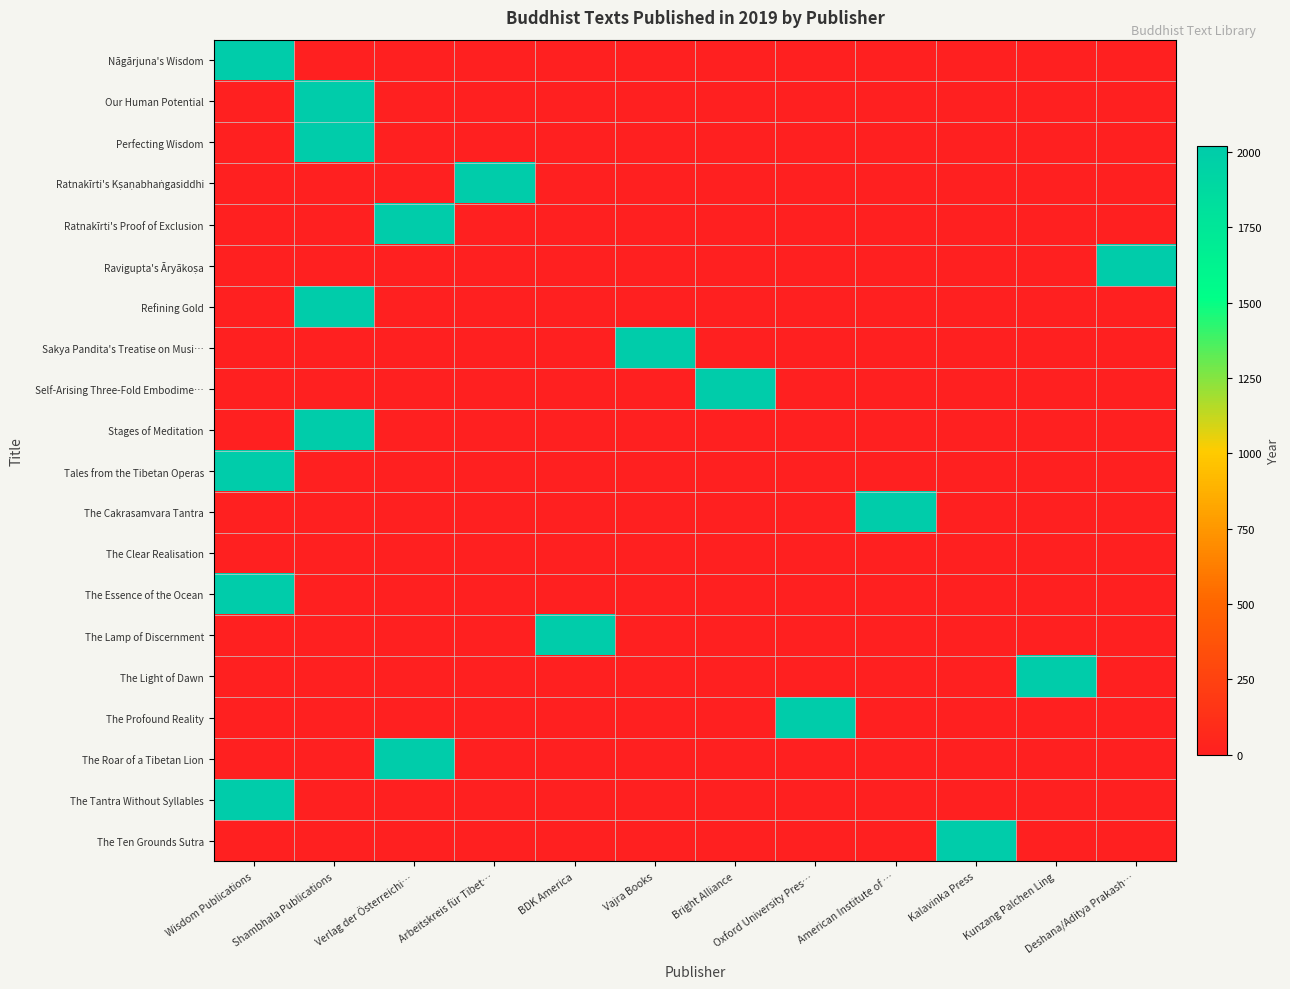

Which series has the widest spread of values?

Nāgārjuna's Wisdom